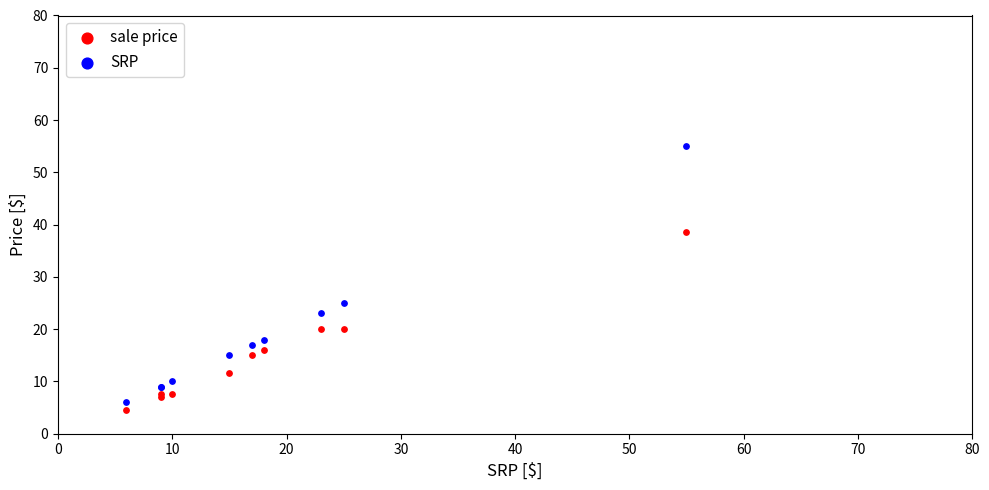

What is the X range (max minus min) for the scatter plot?

49.0